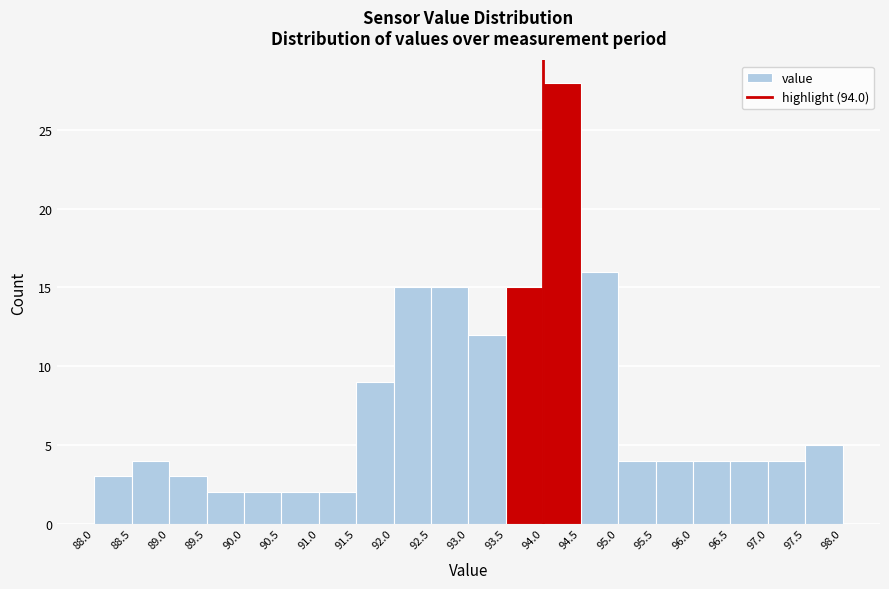

Over which range of the x-axis is the bar tallest?

94.0 to 94.5